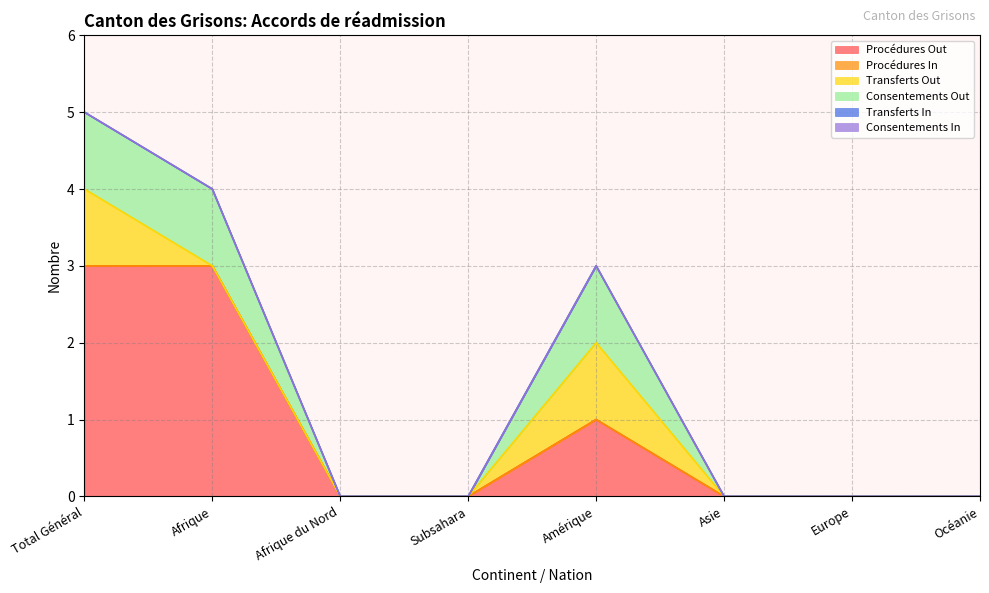

True or false: Transferts In and Procédures Out cross at least once.

False